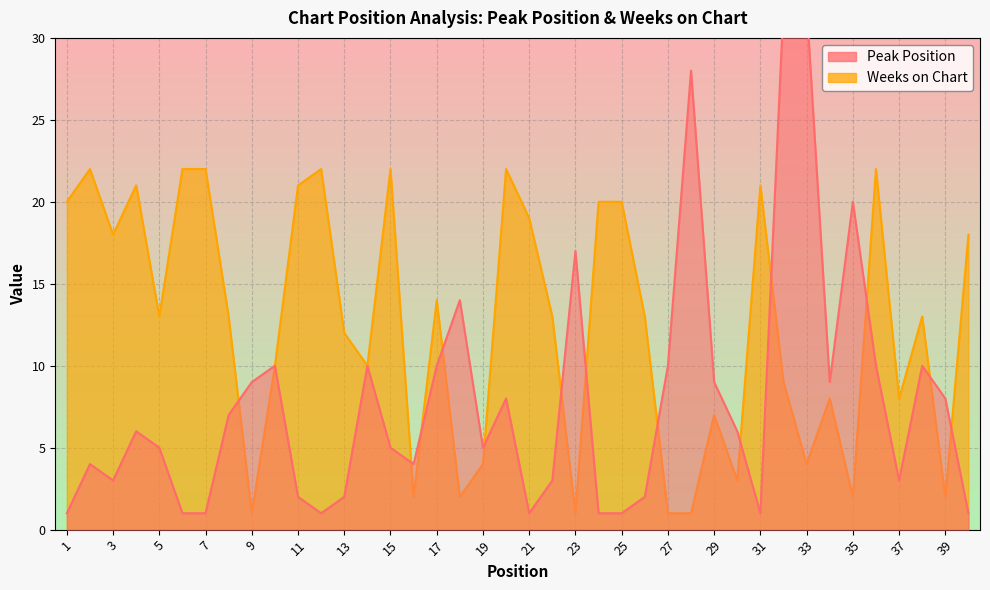

What are all the series names shown in the legend?

Peak Position, Weeks on Chart